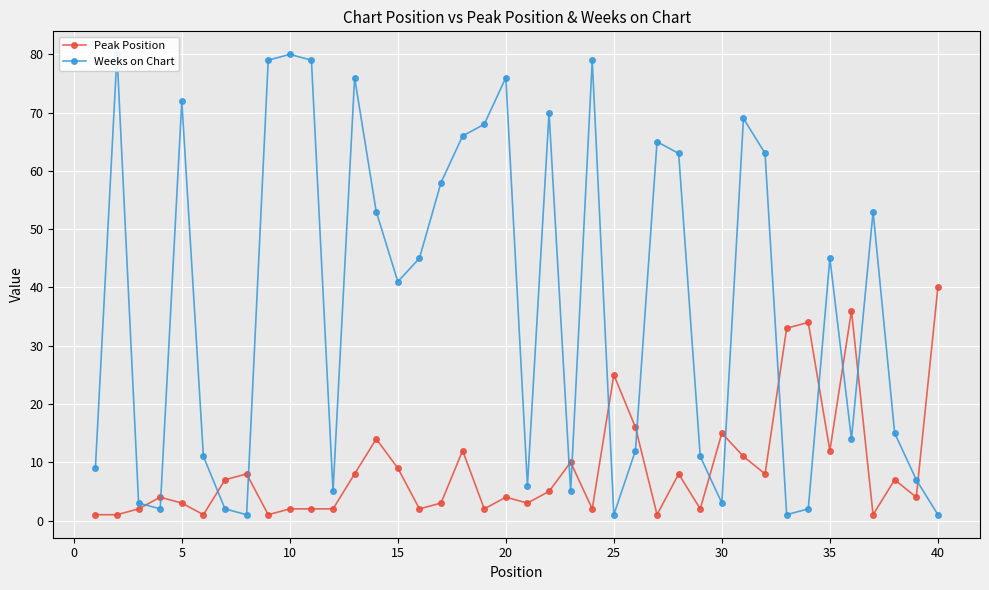

True or false: Peak Position has more than 2 points higher than both neighbors.

True